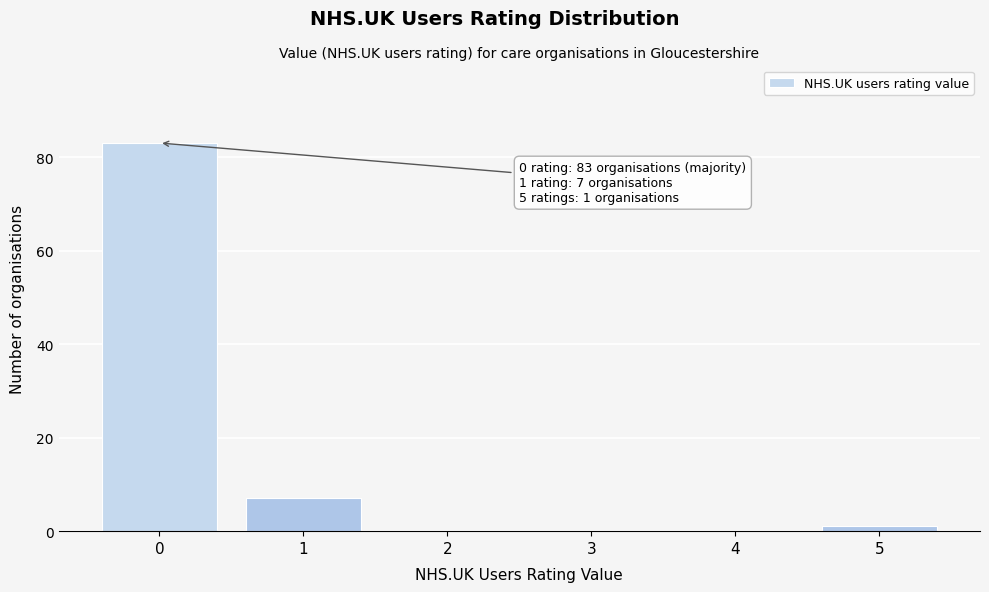

Over which range of the x-axis is the bar tallest?

-0.5 to 0.5